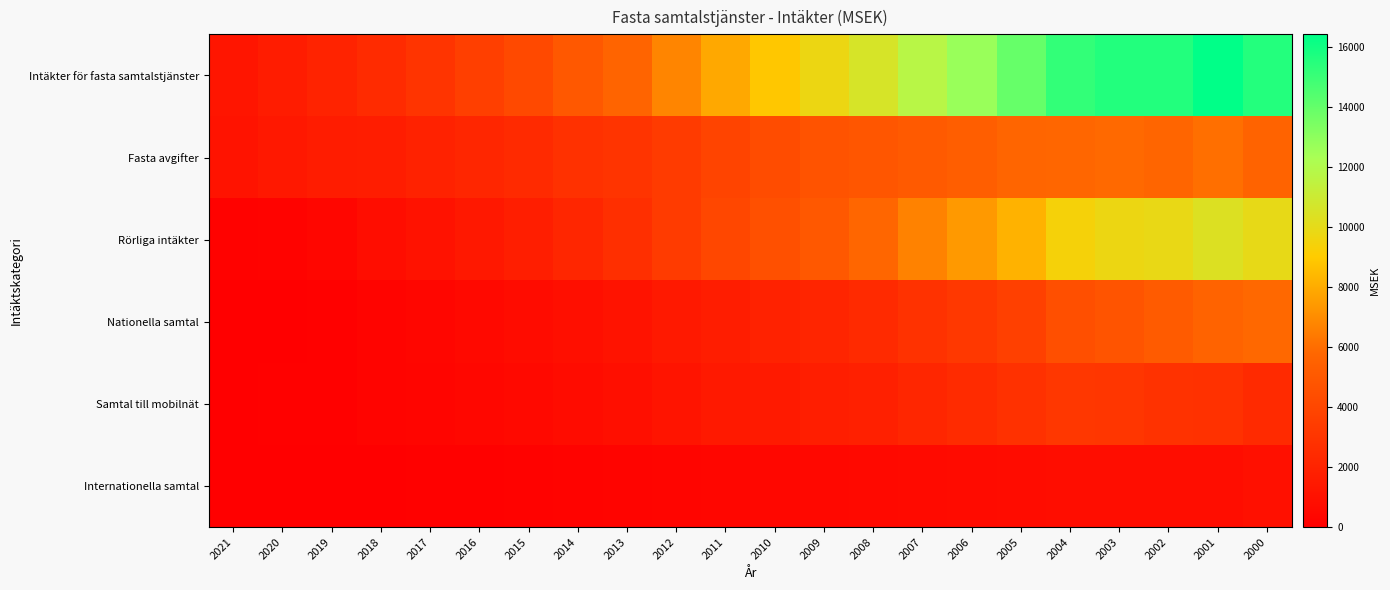

Reading right to left, extract all data points from this chart.

Intäkter för fasta samtalstjänster: 2000=15518.7	2001=16406.6	2002=15568.8	2003=15567.6	2004=15183.7	2005=13926.4	2006=12698.8	2007=11747.9	2008=10593.0	2009=9731.7	2010=8896.8	2011=7872.7	2012=6741.3	2013=5648.1	2014=5016.0	2015=4153.9	2016=3567.2	2017=2971.6	2018=2447.9	2019=2010.3	2020=1620.1	2021=1249.3
Fasta avgifter: 2000=5607.6	2001=6054.1	2002=5704.8	2003=5836.4	2004=5765.9	2005=5732.6	2006=5313.8	2007=5091.8	2008=4844.0	2009=4738.8	2010=4346.7	2011=3856.0	2012=3376.2	2013=2973.2	2014=2811.2	2015=2398.8	2016=2170.7	2017=1940.3	2018=1685.6	2019=1629.2	2020=1389.1	2021=1098.1
Rörliga intäkter: 2000=9911.2	2001=10352.4	2002=9864.0	2003=9731.3	2004=9417.8	2005=8193.9	2006=7385.0	2007=6656.1	2008=5749.0	2009=4992.8	2010=4550.1	2011=4016.7	2012=3365.1	2013=2674.9	2014=2204.9	2015=1755.1	2016=1396.6	2017=1031.3	2018=762.4	2019=381.1	2020=230.9	2021=151.2
Nationella samtal: 2000=5809.0	2001=5582.9	2002=5150.6	2003=4785.3	2004=4473.4	2005=3623.4	2006=3175.7	2007=2874.6	2008=2434.3	2009=2123.7	2010=1980.3	2011=1677.0	2012=1419.0	2013=1127.3	2014=907.0	2015=724.1	2016=567.4	2017=394.6	2018=283.2	2019=121.5	2020=50.0	2021=0.0
Samtal till mobilnät: 2000=2419.7	2001=2799.7	2002=2840.9	2003=3047.2	2004=3116.2	2005=2811.0	2006=2494.2	2007=2147.1	2008=1832.8	2009=1717.9	2010=1532.4	2011=1412.9	2012=1177.8	2013=901.4	2014=723.5	2015=556.2	2016=455.7	2017=347.0	2018=268.4	2019=114.8	2020=73.4	2021=0.0
Internationella samtal: 2000=953.1	2001=784.0	2002=774.8	2003=779.5	2004=777.7	2005=725.4	2006=650.9	2007=590.2	2008=546.8	2009=508.6	2010=446.0	2011=399.2	2012=337.4	2013=261.9	2014=234.0	2015=156.6	2016=118.7	2017=87.5	2018=62.9	2019=45.6	2020=38.6	2021=0.0